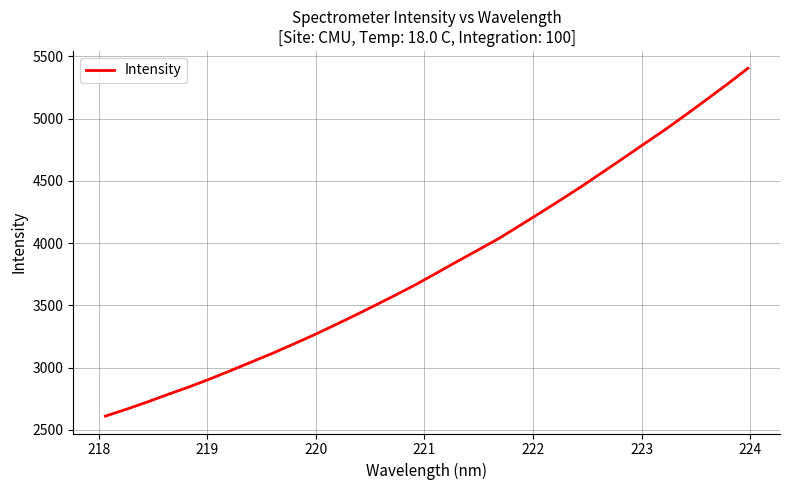

What is the difference between the maximum and minimum values?

2794.8